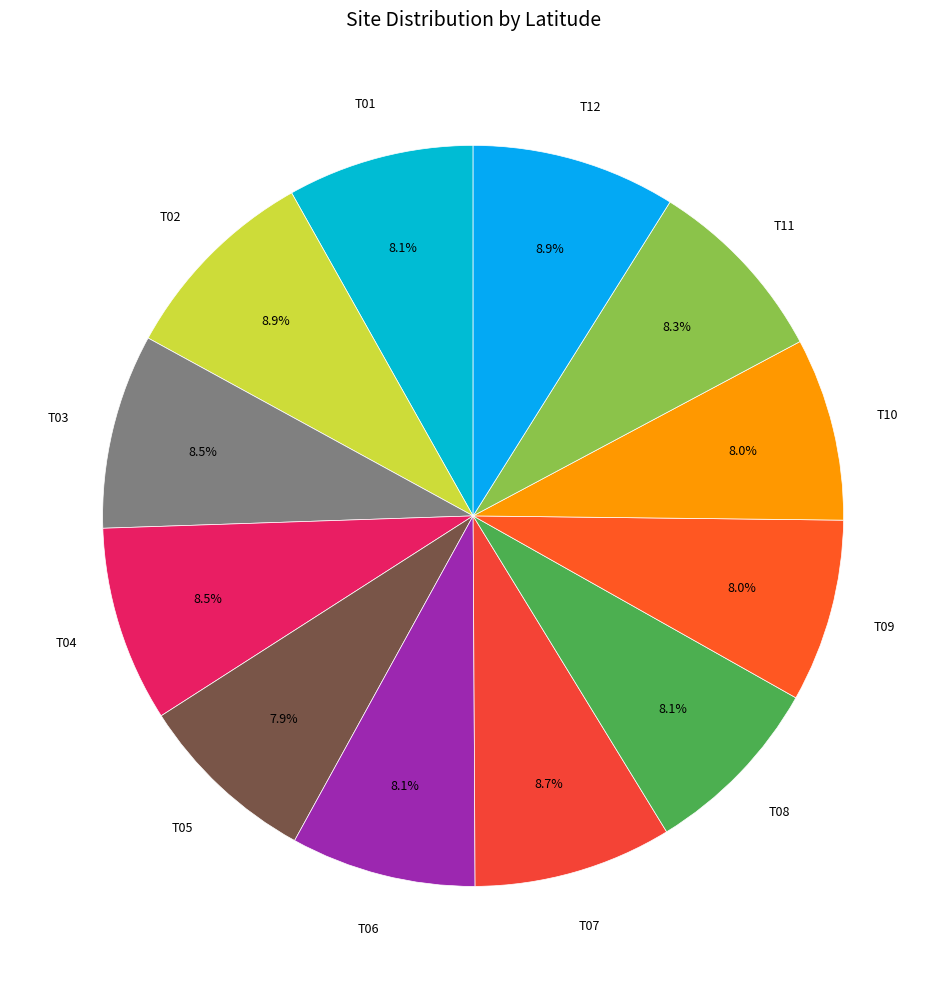

How many segments does this pie chart have?

12